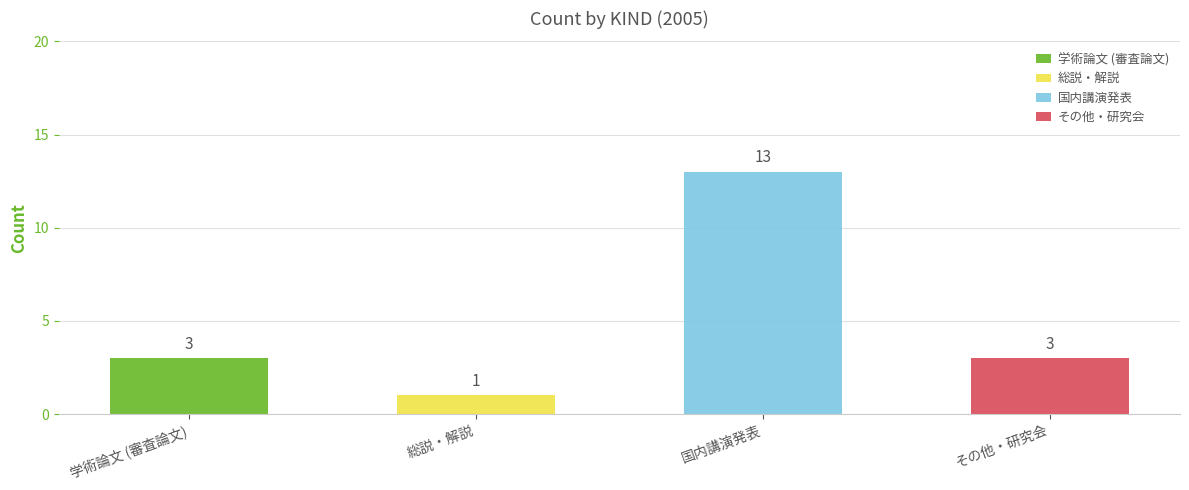

The value of 学術論文 (審査論文) at 学術論文 (審査論文) is 3. True or false?

True